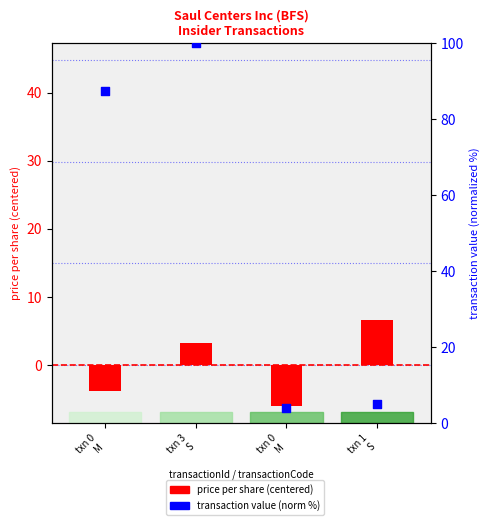

Which series reaches the maximum Y coordinate?

transaction value (normalized)